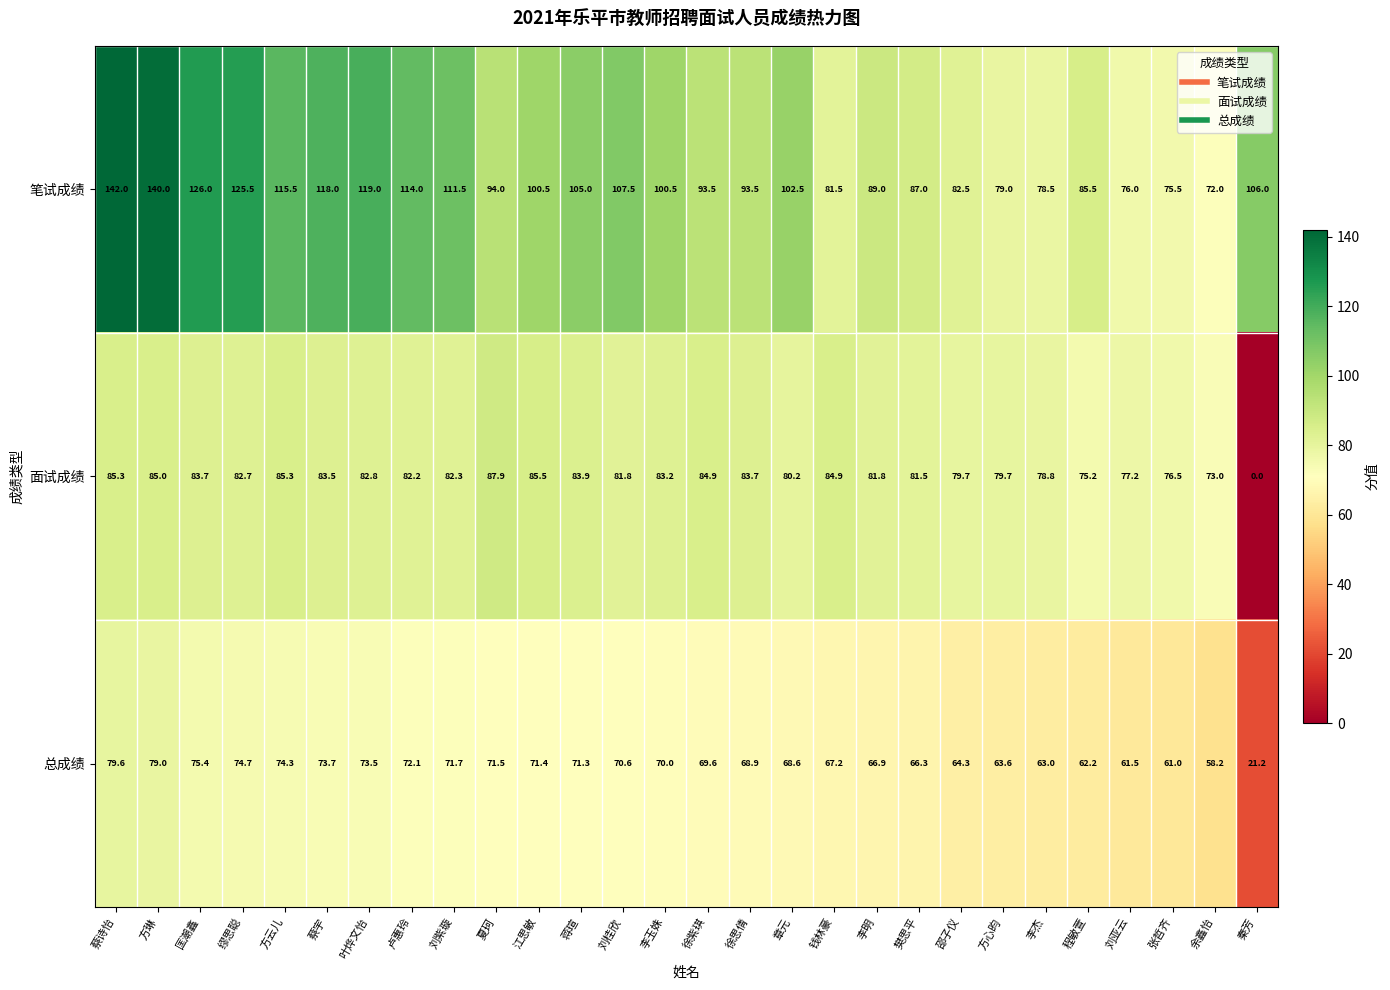

Where is 面试成绩 nearest to the value 43?

余鑫怡